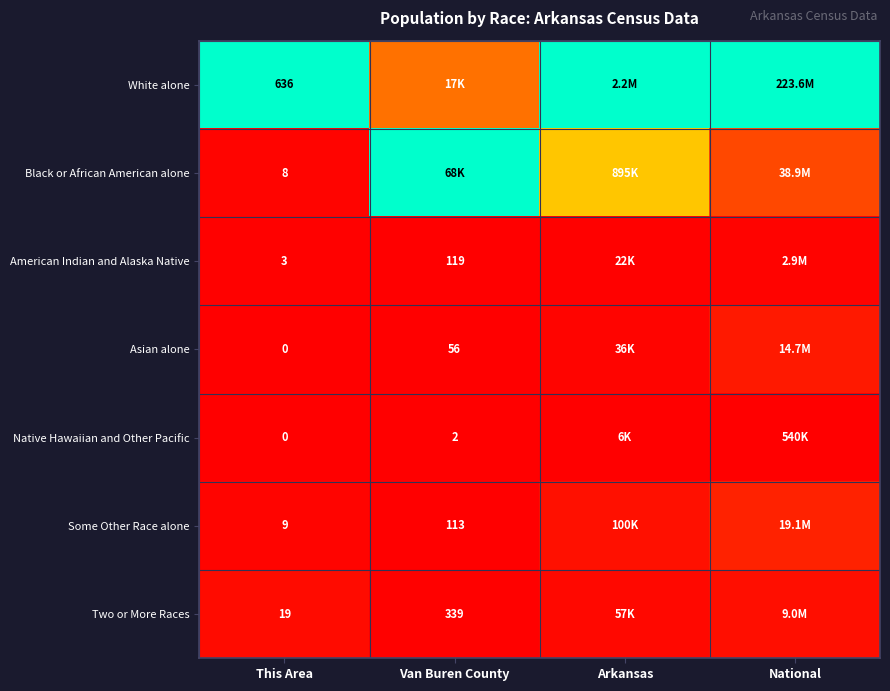

How many distinct data groups are displayed?

7